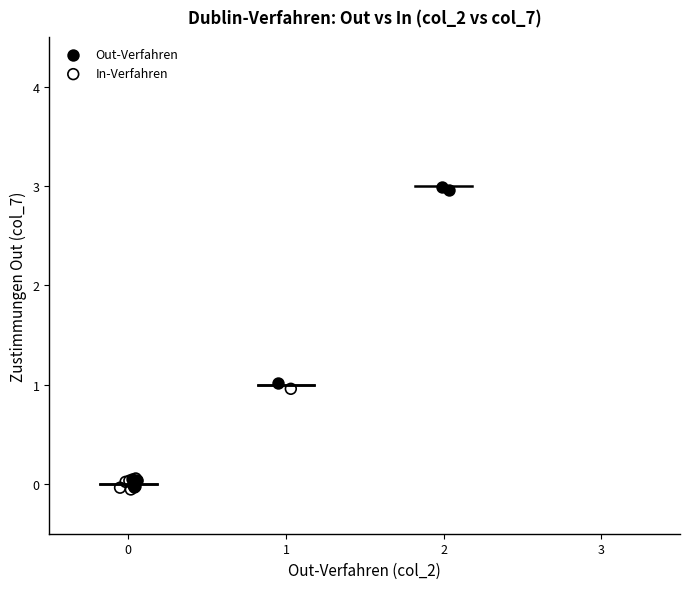

What are all the series names shown in the legend?

Out-Verfahren, In-Verfahren